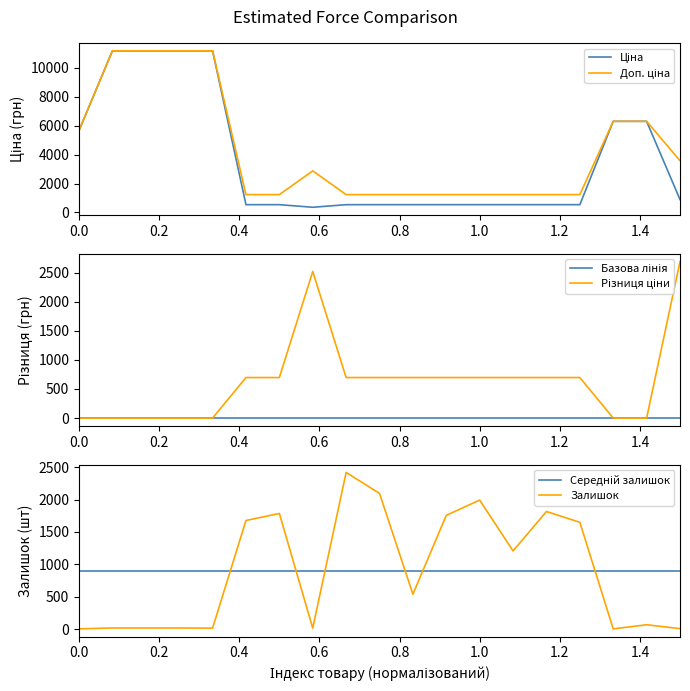

Count the number of data series in this chart.

6